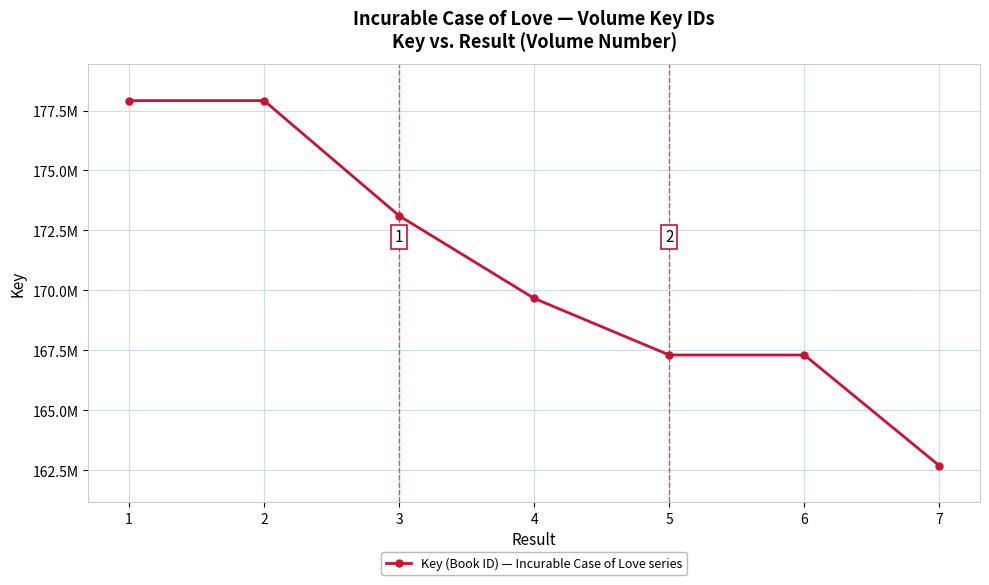

Does the chart have visible grid lines?

Yes